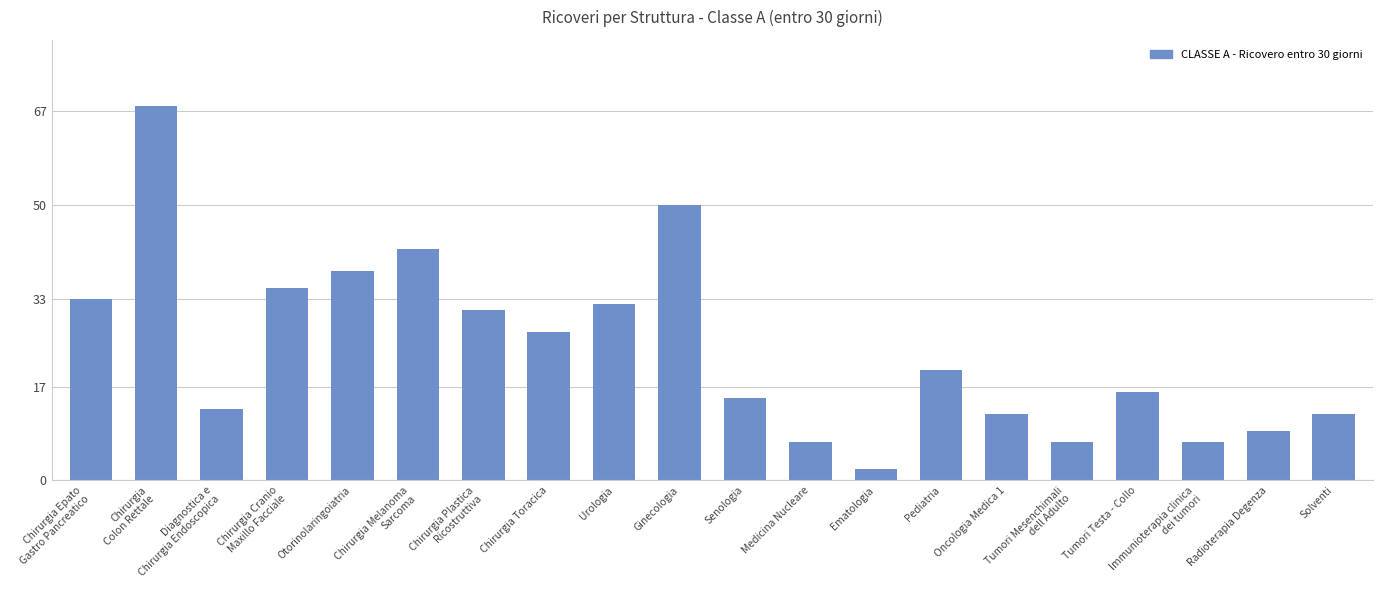

Approximately how many times larger is the value at Otorinolaringoiatria compared to Tumori Mesenchimali
dell Adulto?

5.4